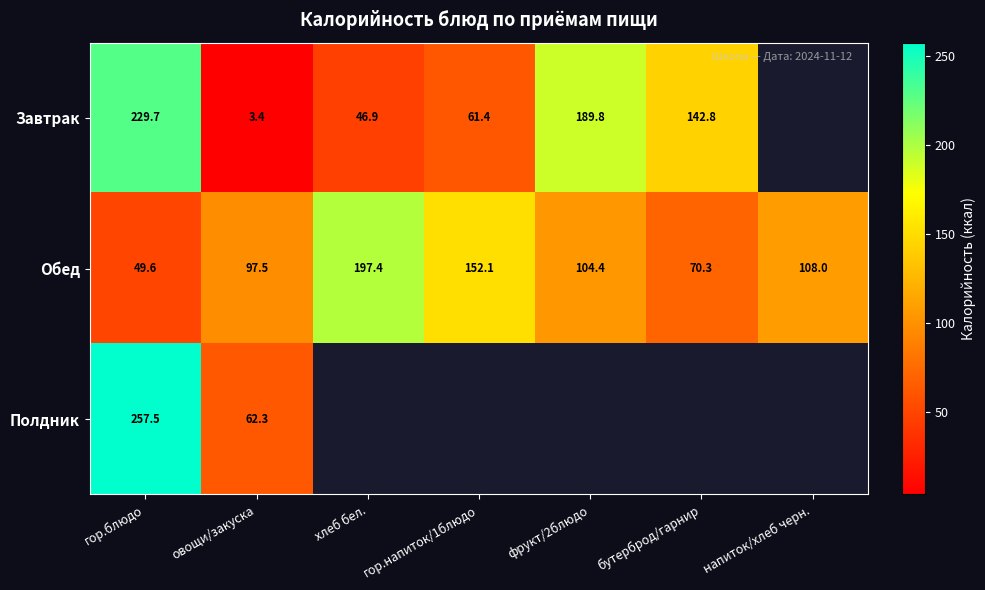

True or false: Обед has a value of 162.9 at фрукт/2блюдо.

False